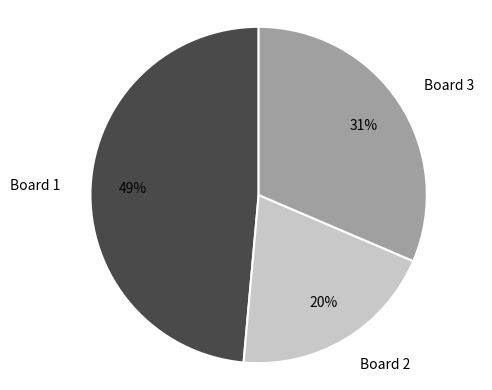

True or false: Board 3 accounts for 31% of the total.

True